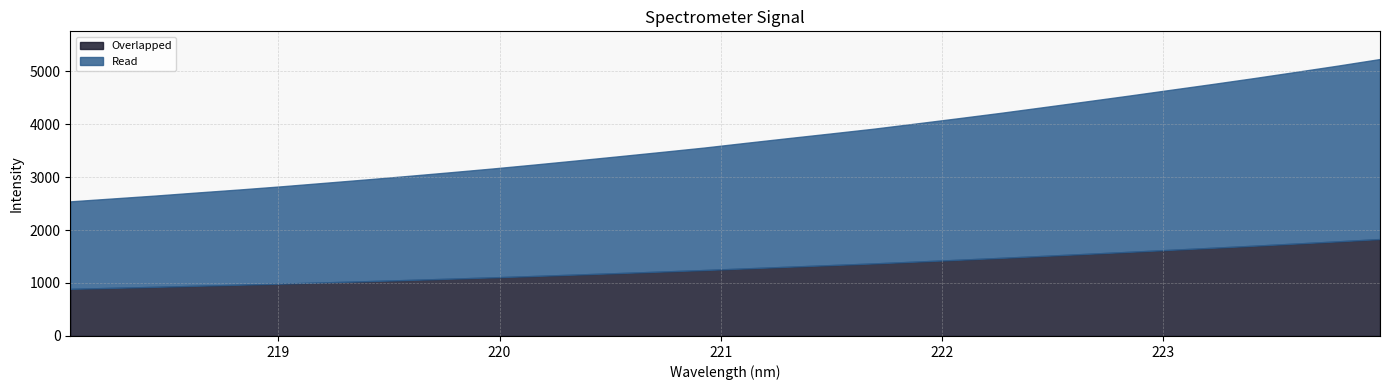

The value at 219.9712 is 3161.8. True or false?

True